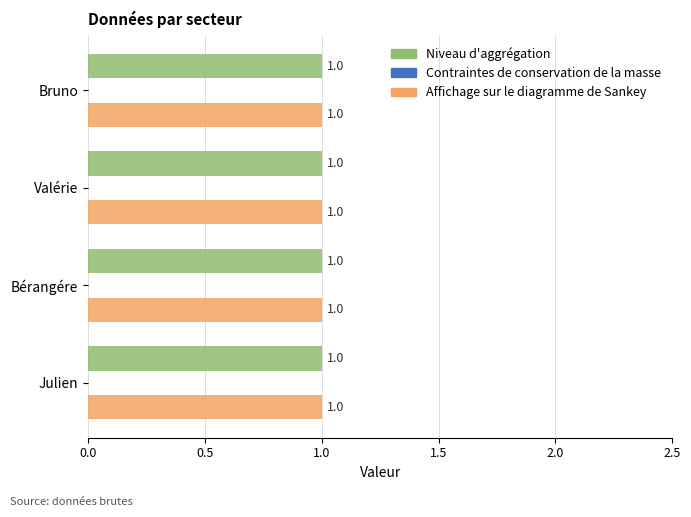

What position from the left is Julien?

4